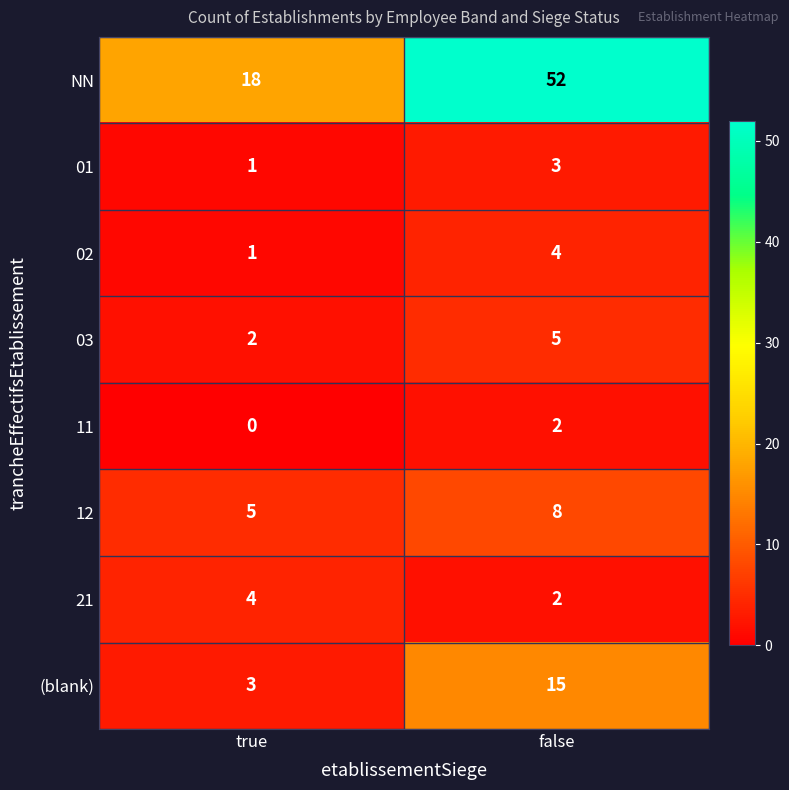

Which series changed the most between true and false?

NN